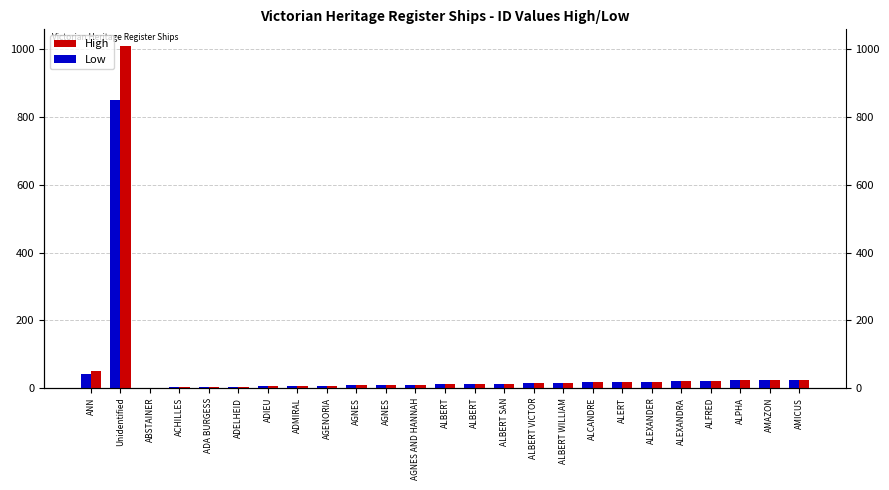

What are all the series names shown in the legend?

High, Low